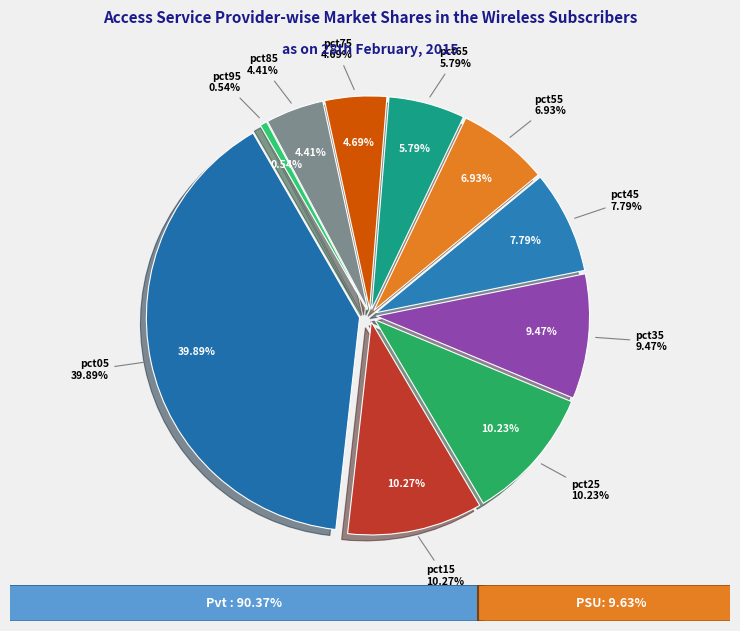

How many slices are in this pie chart?

10